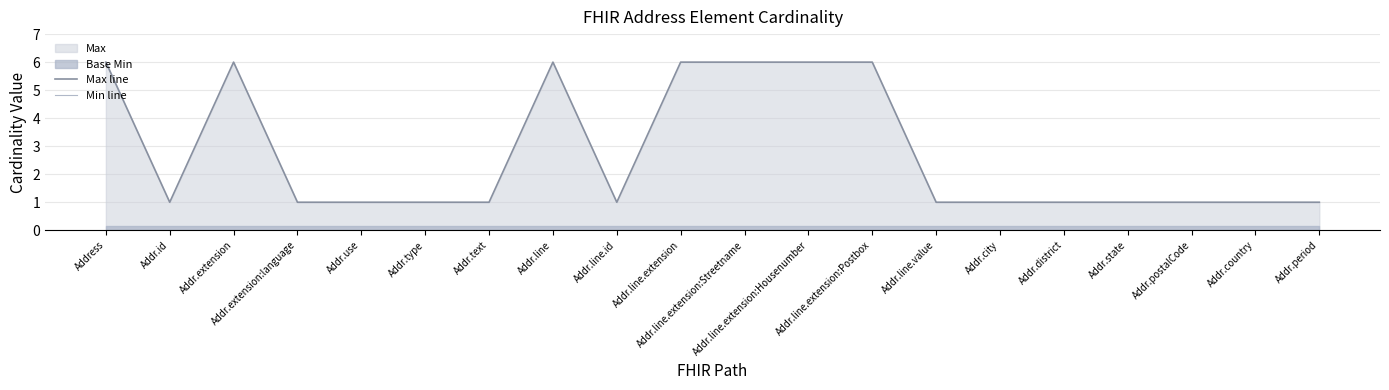

Does the chart display data point markers on the line(s)?

No